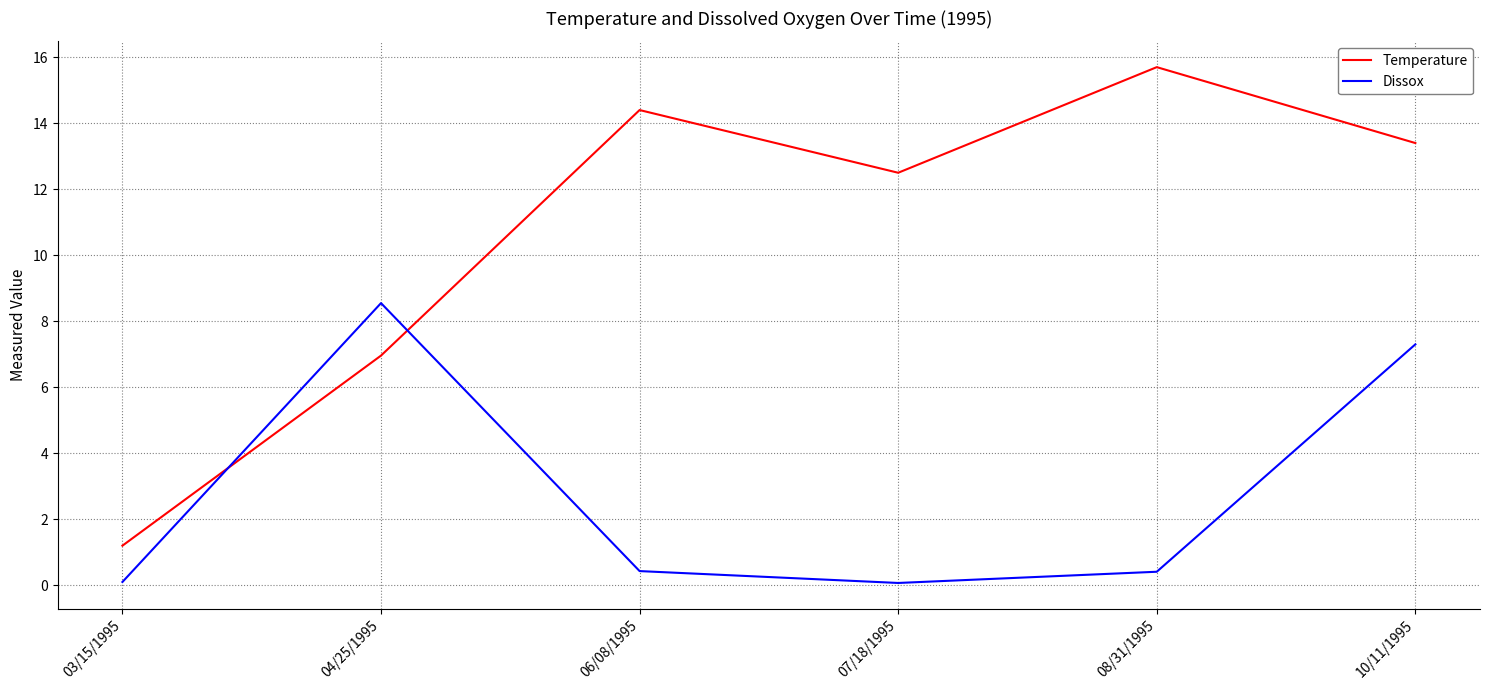

Rank the series at 04/25/1995 from lowest to highest value.

Temperature, Dissox